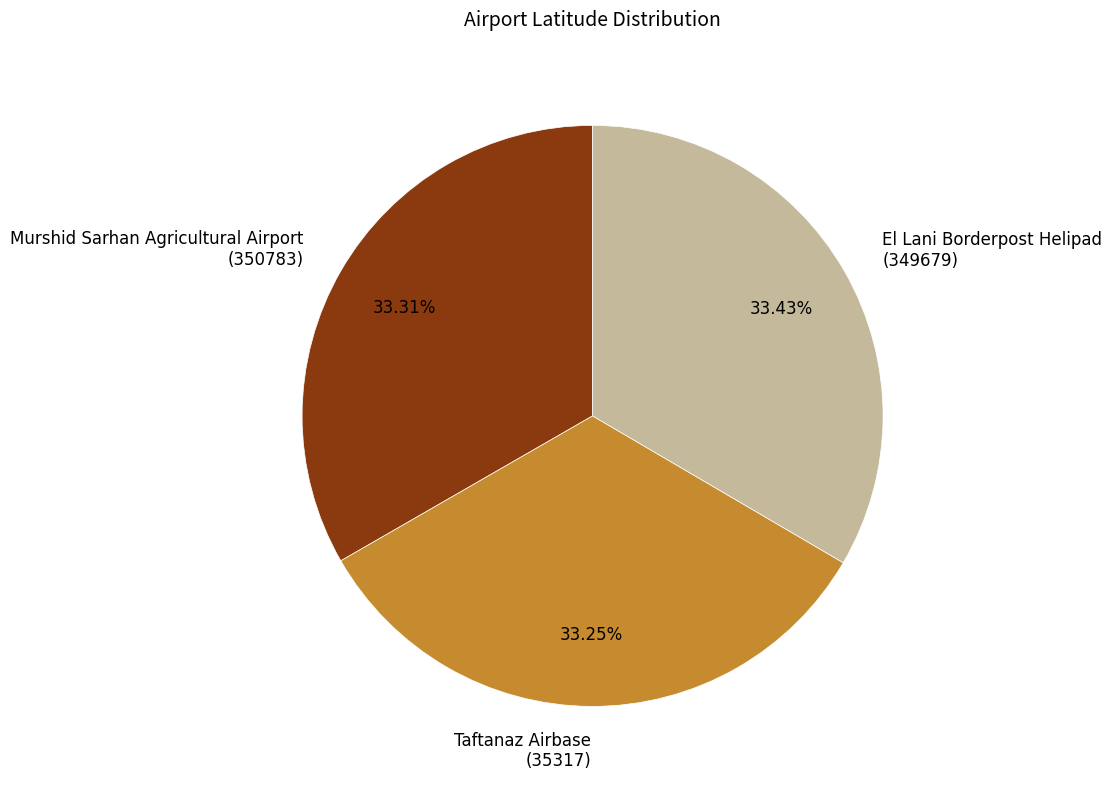

Do Murshid Sarhan Agricultural Airport (350783) and Taftanaz Airbase (35317) together represent more than half of the pie?

Yes